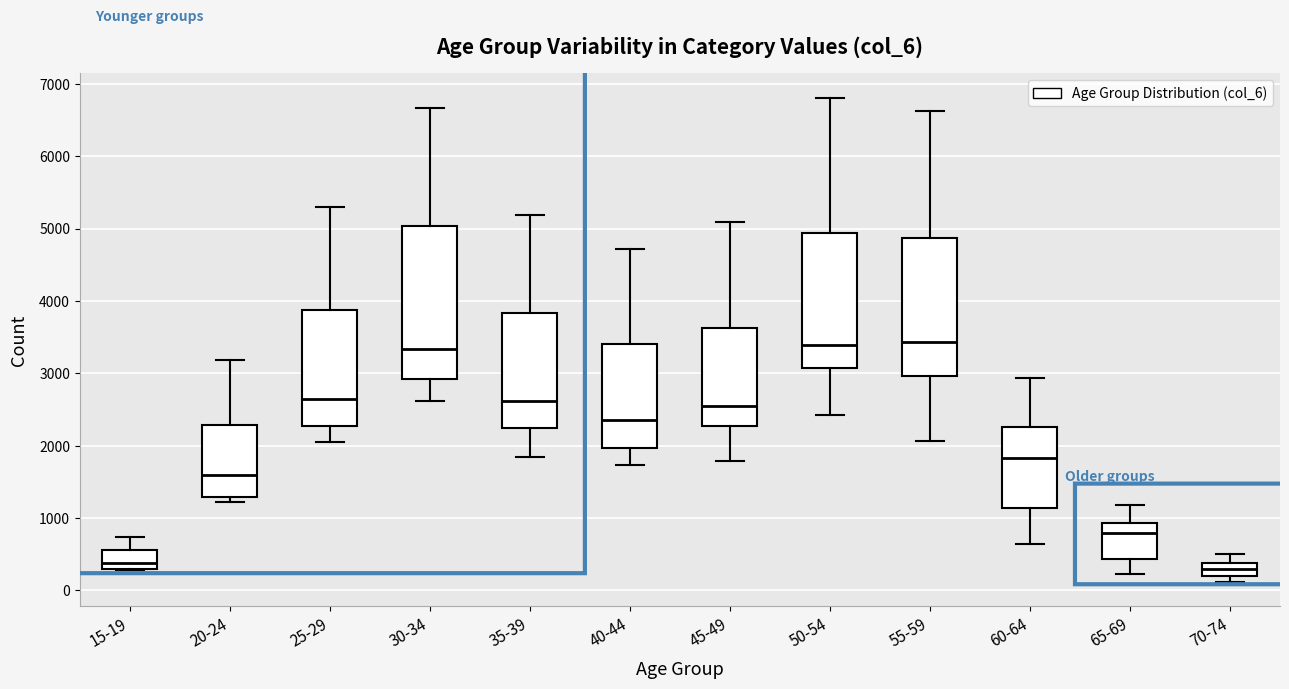

Reading left to right, read every box against the y-axis: the position of its median line, the range the box covers, and the ends of its whiskers. The values are not printed on the chart, so give them approximately, as read against the axis.

15-19: median 400, box 300 to 600, whiskers 300 to 700
20-24: median 1600, box 1300 to 2300, whiskers 1200 to 3200
25-29: median 2600, box 2300 to 3900, whiskers 2000 to 5300
30-34: median 3300, box 2900 to 5000, whiskers 2600 to 6700
35-39: median 2600, box 2200 to 3800, whiskers 1800 to 5200
40-44: median 2400, box 2000 to 3400, whiskers 1700 to 4700
45-49: median 2500, box 2300 to 3600, whiskers 1800 to 5100
50-54: median 3400, box 3100 to 4900, whiskers 2400 to 6800
55-59: median 3400, box 3000 to 4900, whiskers 2100 to 6600
60-64: median 1800, box 1100 to 2300, whiskers 600 to 2900
65-69: median 800, box 400 to 900, whiskers 200 to 1200
70-74: median 300, box 200 to 400, whiskers 100 to 500